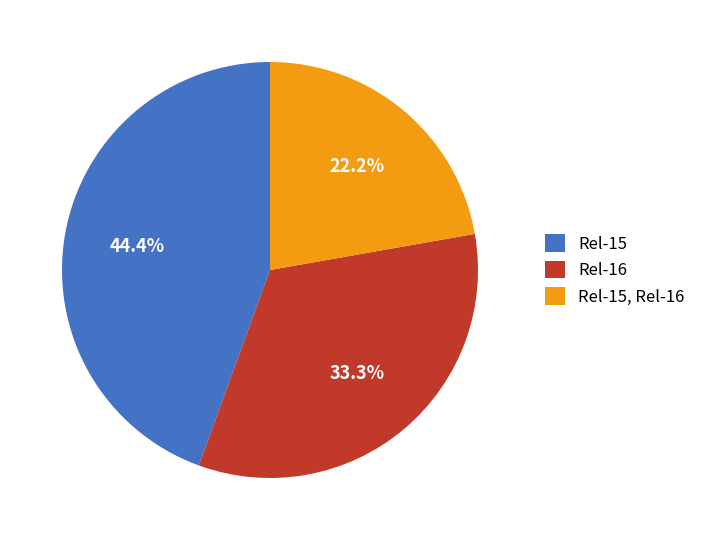

Does Rel-15 account for over 50% of the chart?

No